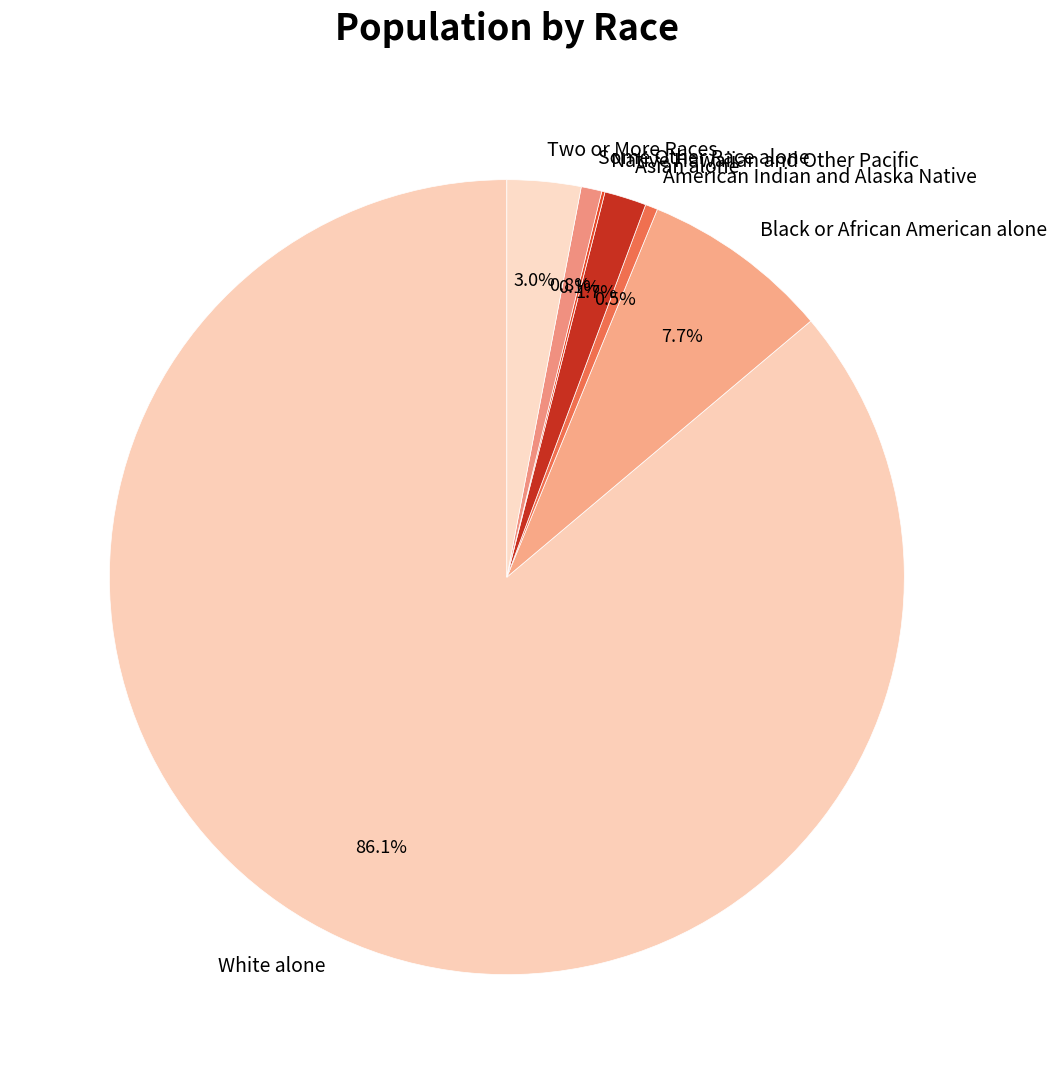

Does White alone represent more than half of the total?

Yes